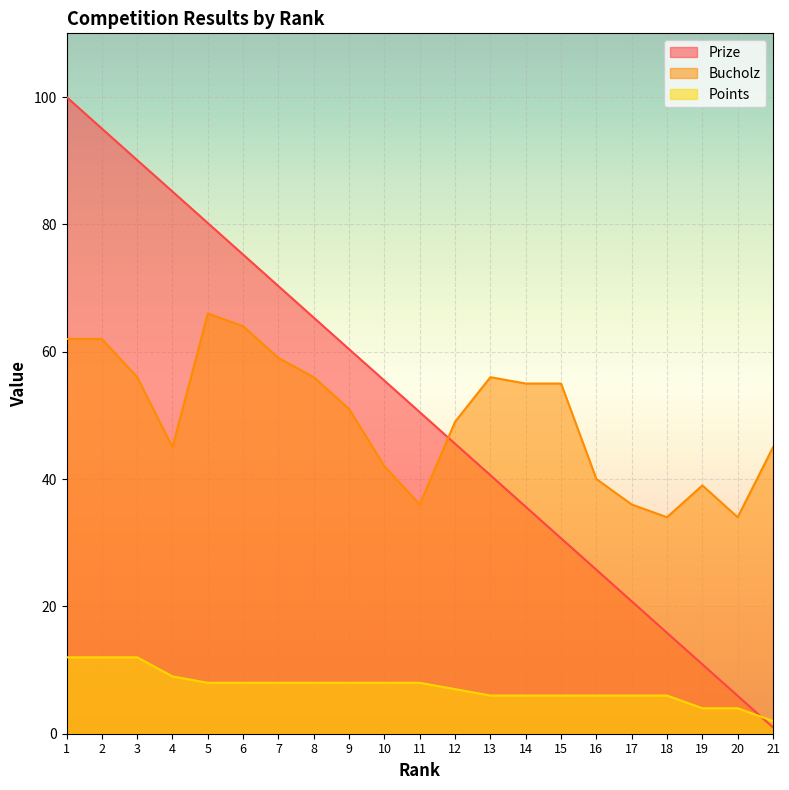

True or false: Prize has a value of 1.0 at 21.

True